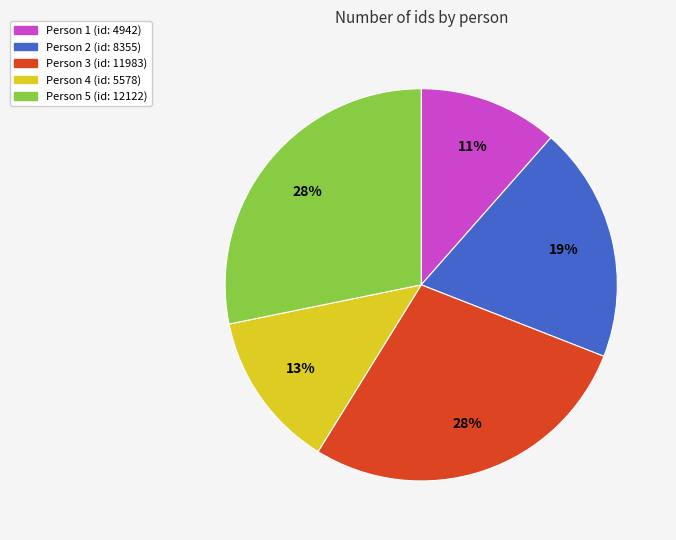

True or false: Person 1 (id: 4942) accounts for 11% of the total.

True